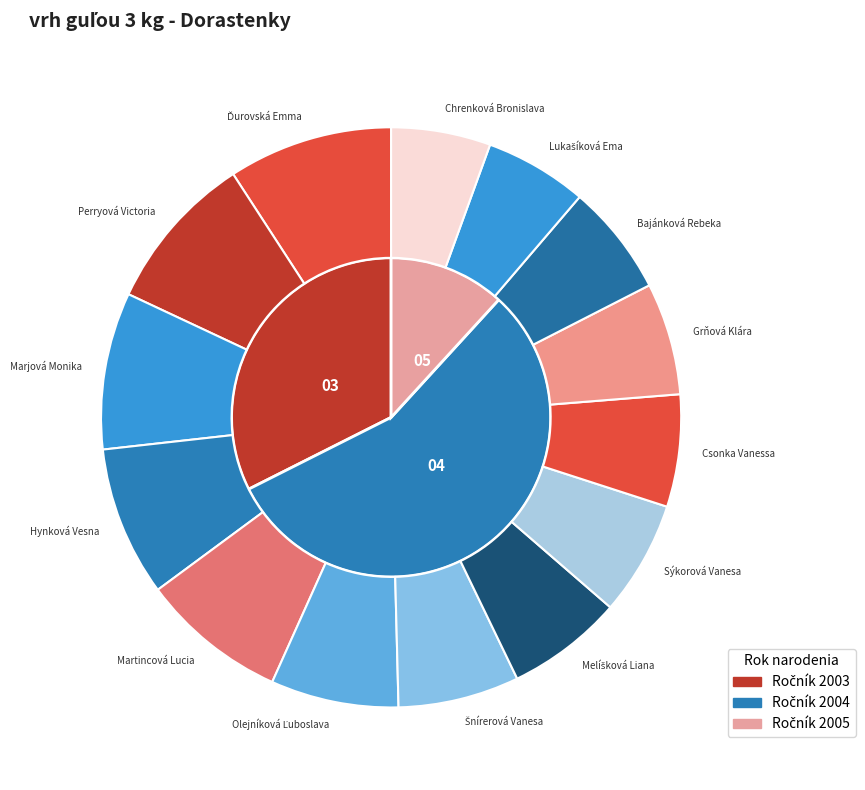

To the nearest percent, what is the average slice percentage?

7%